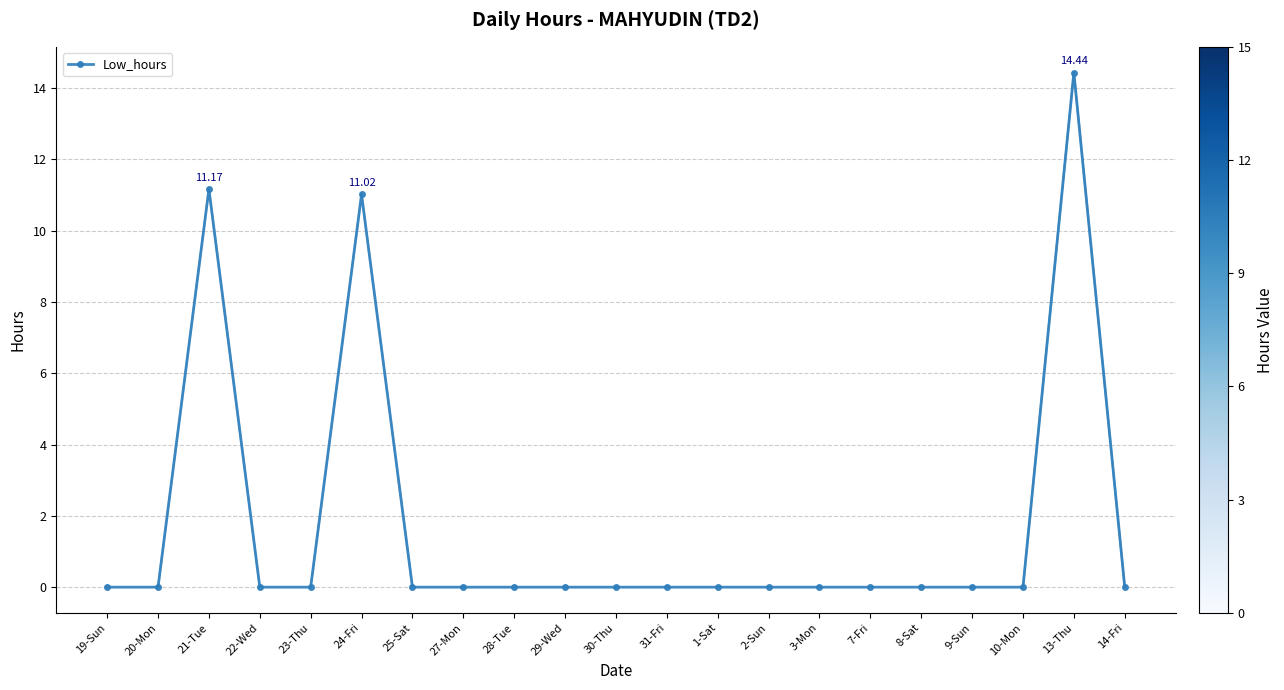

How many lines are shown in the chart?

1